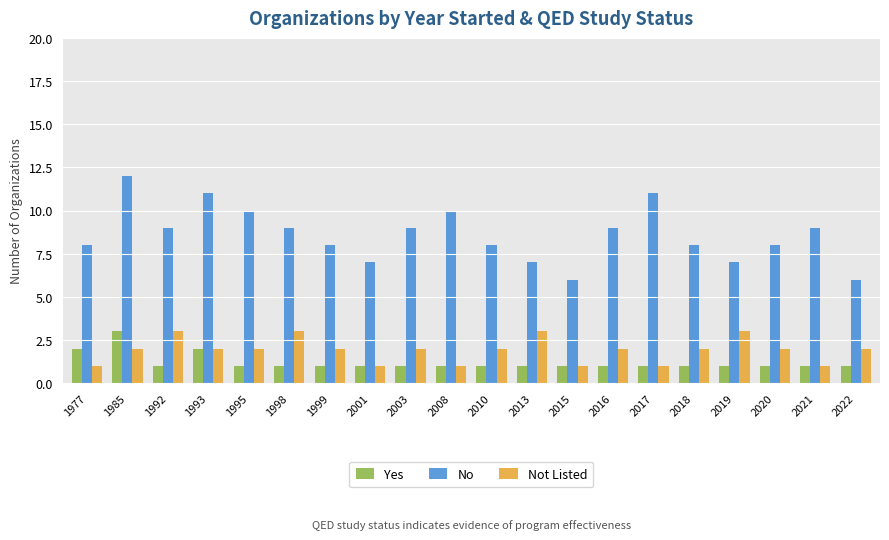

Count the No values in the range 8 to 10.

12